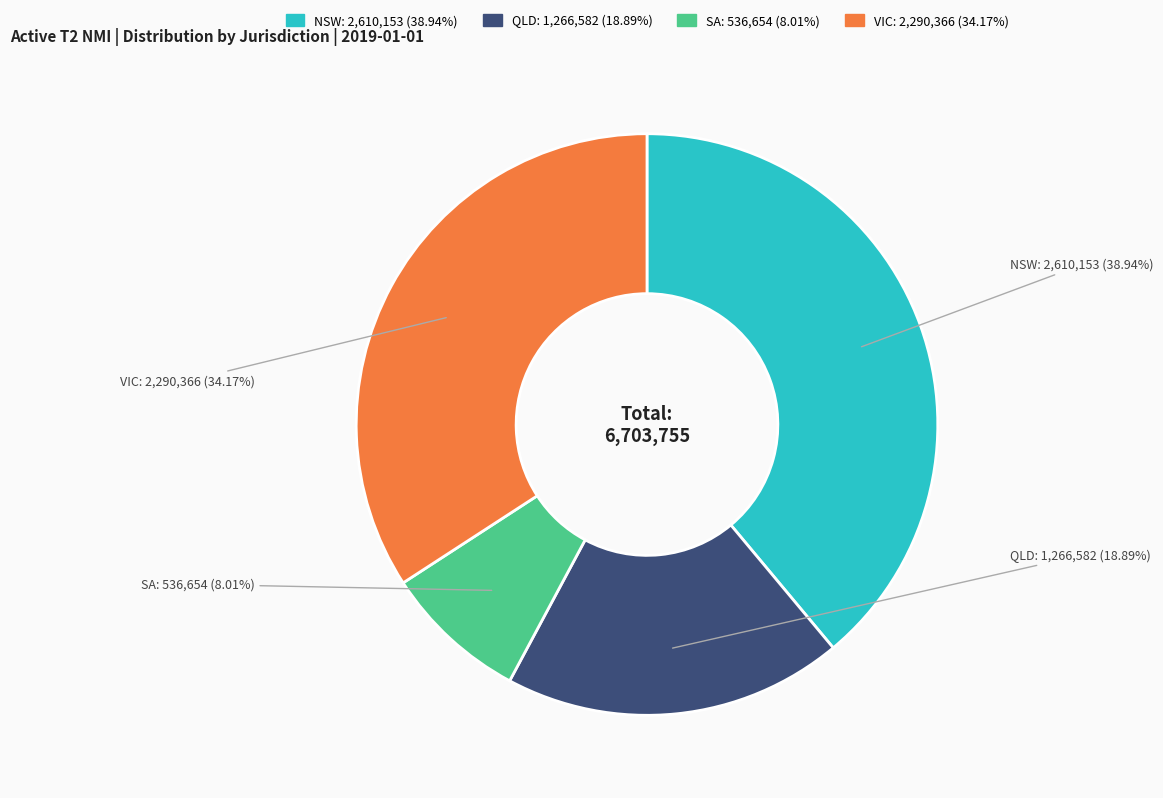

Is it true that NSW is 39% of the pie?

True